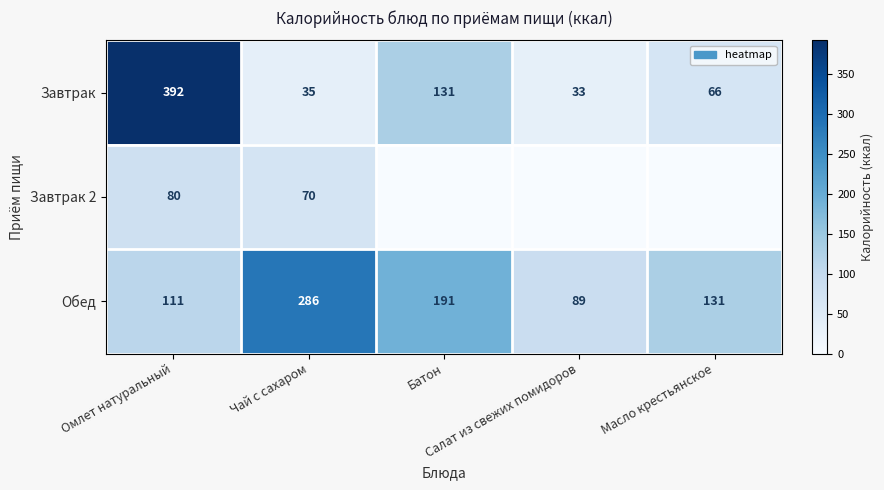

Is it true that Завтрак equals 27.9 at Масло крестьянское?

False